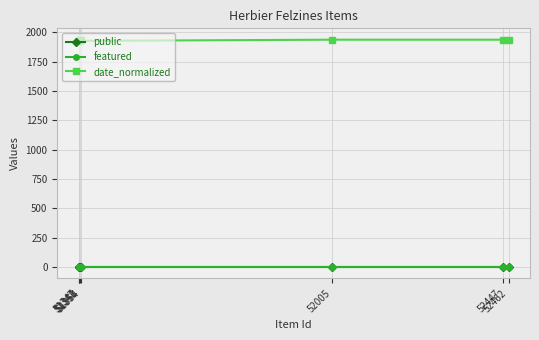

Count the number of categories in the chart.

7